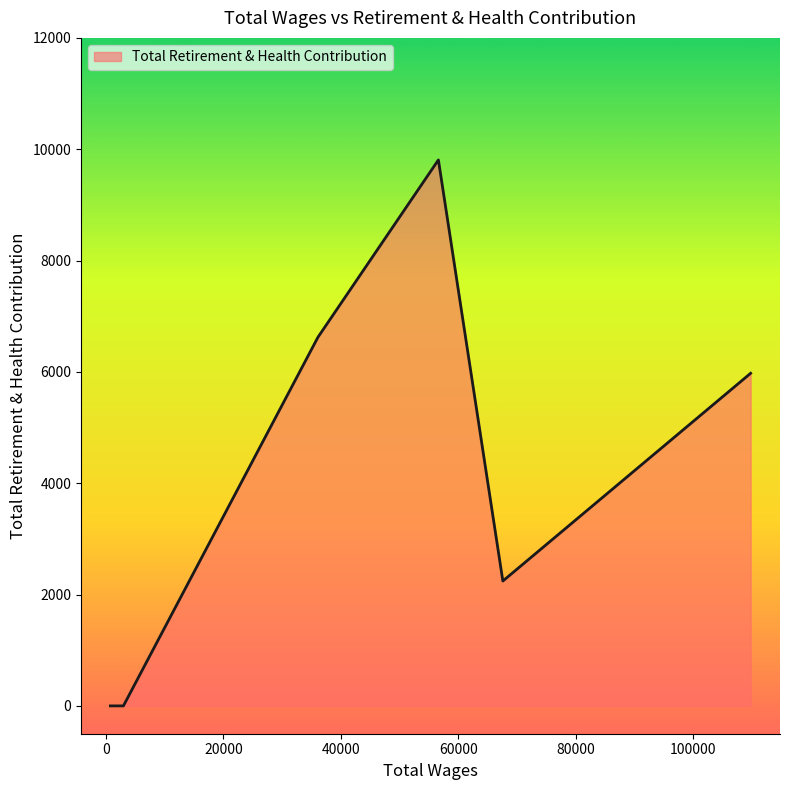

What is the maximum value shown in the chart?

9808